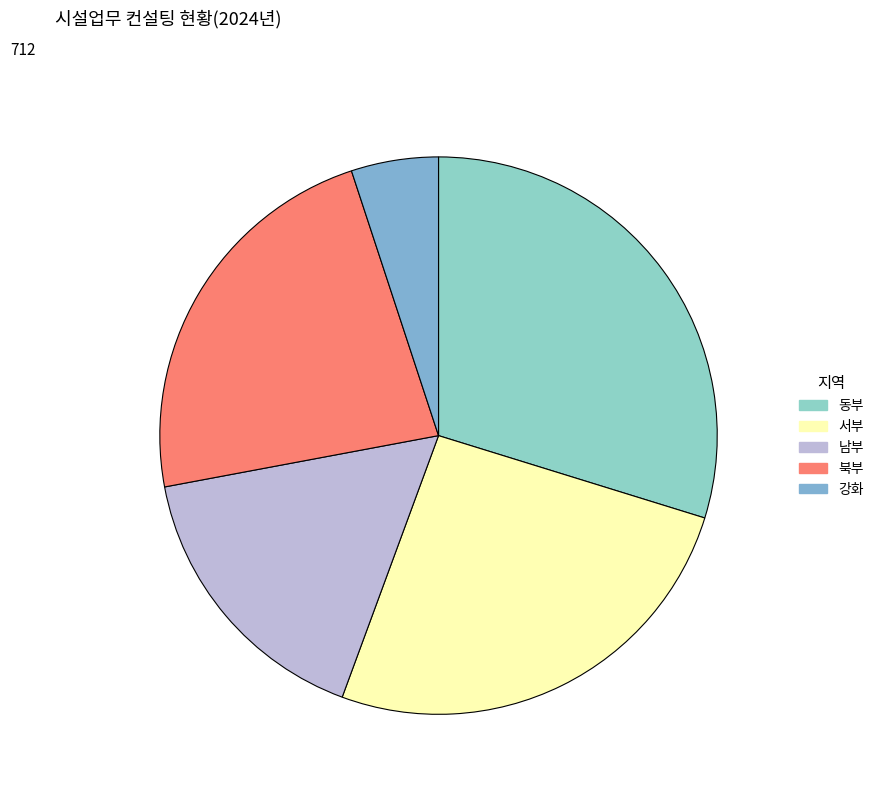

How many slices are in this pie chart?

5